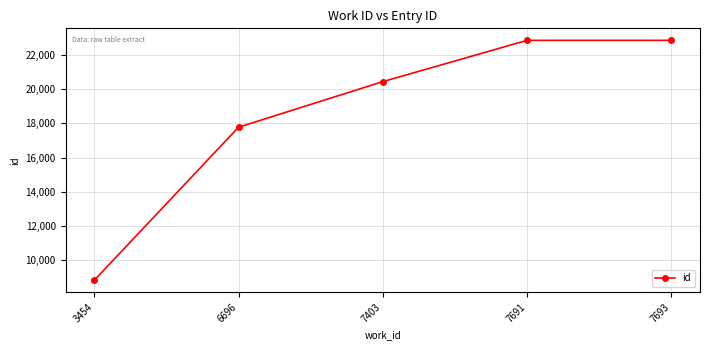

How many data points are less than 20449?

2